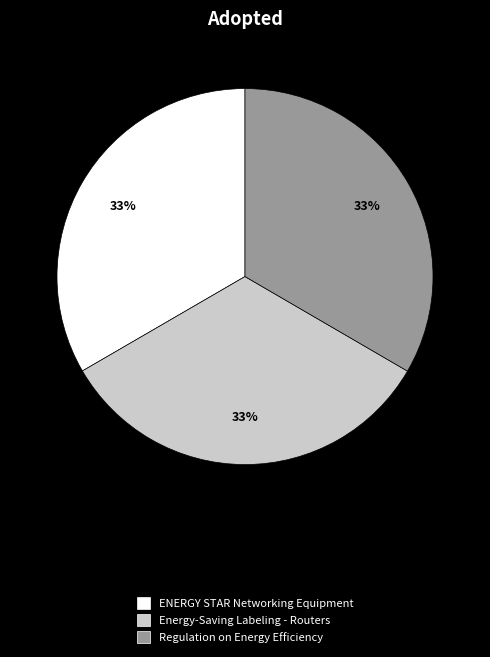

Does any single category account for the majority?

No